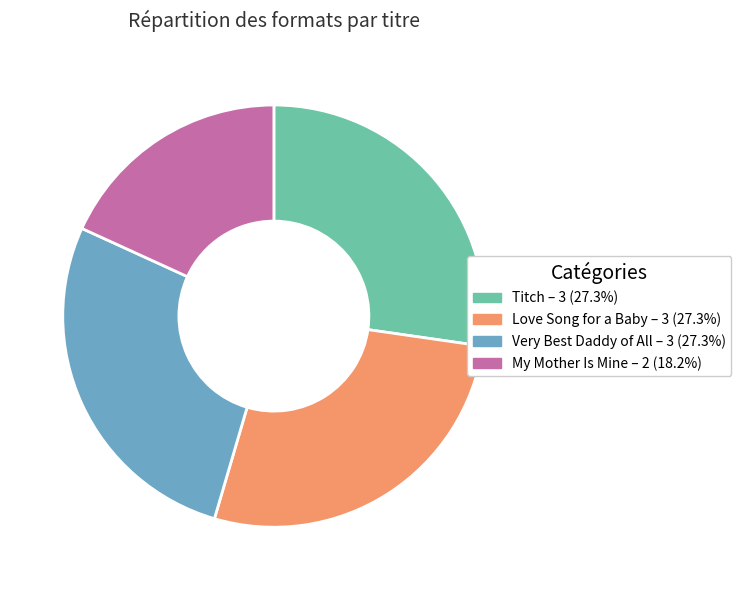

Do Titch and My Mother Is Mine together represent more than half of the pie?

No